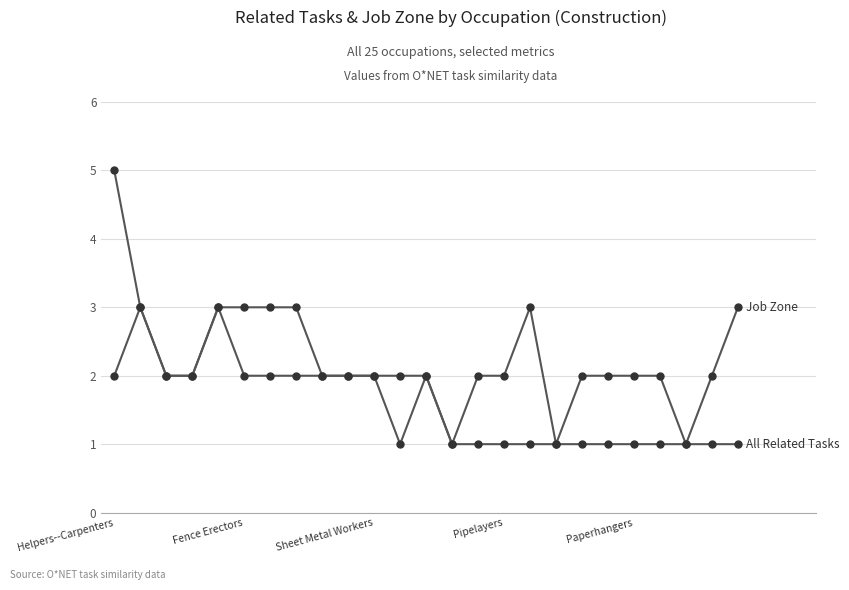

How many lines are shown in the chart?

2